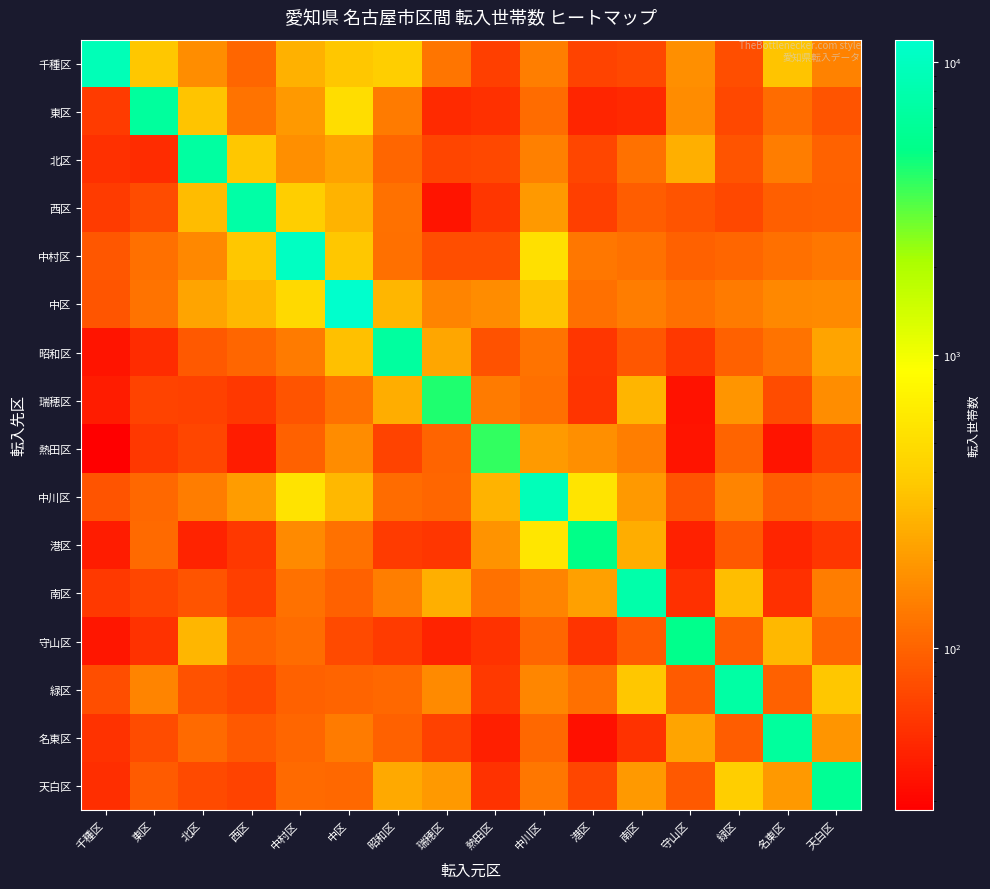

Reading right to left, what are all the values shown in this chart?

千種区: 天白区=149	名東区=336	緑区=77	守山区=176	南区=72	港区=66	中川区=141	熱田区=64	瑞穂区=126	昭和区=395	中区=359	中村区=269	西区=103	北区=173	東区=356	千種区=9084
東区: 天白区=83	名東区=111	緑区=72	守山区=167	南区=48	港区=46	中川区=113	熱田区=53	瑞穂区=49	昭和区=135	中区=509	中村区=195	西区=124	北区=336	東区=6573	千種区=60
北区: 天白区=99	名東区=138	緑区=82	守山区=261	南区=119	港区=69	中川区=144	熱田区=72	瑞穂区=68	昭和区=103	中区=224	中村区=176	西区=357	北区=6839	東区=50	千種区=53
西区: 天白区=98	名東区=95	緑区=72	守山区=82	南区=93	港区=64	中川区=197	熱田区=56	瑞穂区=37	昭和区=120	中区=275	中村区=390	西区=7344	北区=311	東区=75	千種区=61
中村区: 天白区=130	名東区=117	緑区=103	守山区=96	南区=121	港区=129	中川区=533	熱田区=76	瑞穂区=77	昭和区=118	中区=359	中村区=10475	西区=353	北区=159	東区=117	千種区=87
中区: 天白区=163	名東区=160	緑区=135	守山区=118	南区=138	港区=118	中川区=341	熱田区=168	瑞穂区=153	昭和区=291	中区=11956	中村区=468	西区=294	北区=227	東区=124	千種区=85
昭和区: 天白区=225	名東区=122	緑区=96	守山区=57	南区=87	港区=56	中川区=123	熱田区=80	瑞穂区=232	昭和区=6762	中区=326	中村区=136	西区=104	北区=88	東区=50	千種区=37
瑞穂区: 天白区=171	名東区=74	緑区=186	守山区=36	南区=278	港区=55	中川区=117	熱田区=136	瑞穂区=4248	昭和区=253	中区=119	中村区=83	西区=58	北区=65	東区=67	千種区=40
熱田区: 天白区=65	名東区=37	緑区=102	守山区=37	南区=143	港区=177	中川区=202	熱田区=3929	瑞穂区=102	昭和区=66	中区=169	中村区=98	西区=40	北区=70	東区=57	千種区=28
中川区: 天白区=104	名東区=92	緑区=152	守山区=83	南区=197	港区=575	中川区=9375	熱田区=276	瑞穂区=103	昭和区=111	中区=298	中村区=564	西区=208	北区=137	東区=107	千種区=82
港区: 天白区=56	名東区=46	緑区=89	守山区=43	南区=256	港区=5089	中川区=591	熱田区=185	瑞穂区=56	昭和区=60	中区=120	中村区=165	西区=57	北区=44	東区=110	千種区=40
南区: 天白区=139	名東区=53	緑区=316	守山区=53	南区=7693	港区=217	中川区=151	熱田区=119	瑞穂区=264	昭和区=141	中区=98	中村区=121	西区=63	北区=82	東区=70	千種区=59
守山区: 天白区=104	名東区=298	緑区=95	守山区=5346	南区=90	港区=55	中川区=103	熱田区=54	瑞穂区=44	昭和区=61	中区=73	中村区=111	西区=99	北区=288	東区=54	千種区=38
緑区: 天白区=355	名東区=98	緑区=7149	守山区=91	南区=357	港区=118	中川区=156	熱田区=59	瑞穂区=164	昭和区=107	中区=102	中村区=97	西区=72	北区=80	東区=152	千種区=76
名東区: 天白区=189	名東区=6503	緑区=92	守山区=225	南区=54	港区=35	中川区=107	熱田区=42	瑞穂区=65	昭和区=97	中区=134	中村区=105	西区=88	北区=110	東区=74	千種区=54
天白区: 天白区=5894	名東区=196	緑区=387	守山区=89	南区=197	港区=69	中川区=128	熱田区=54	瑞穂区=197	昭和区=244	中区=107	中村区=110	西区=67	北区=73	東区=90	千種区=51